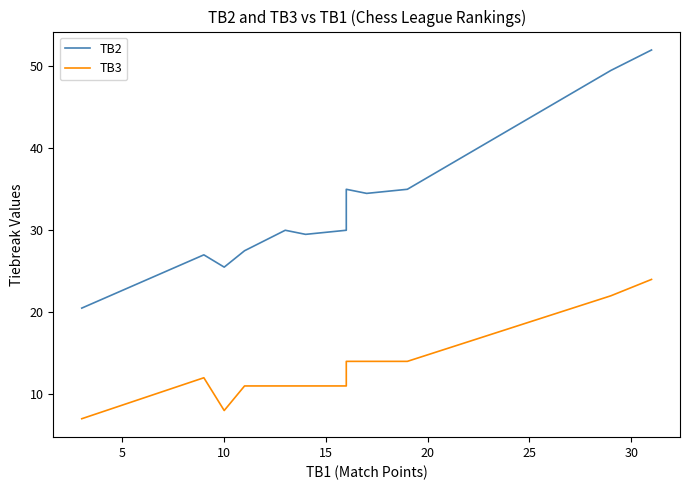

What is the minimum value for TB3?

7.0